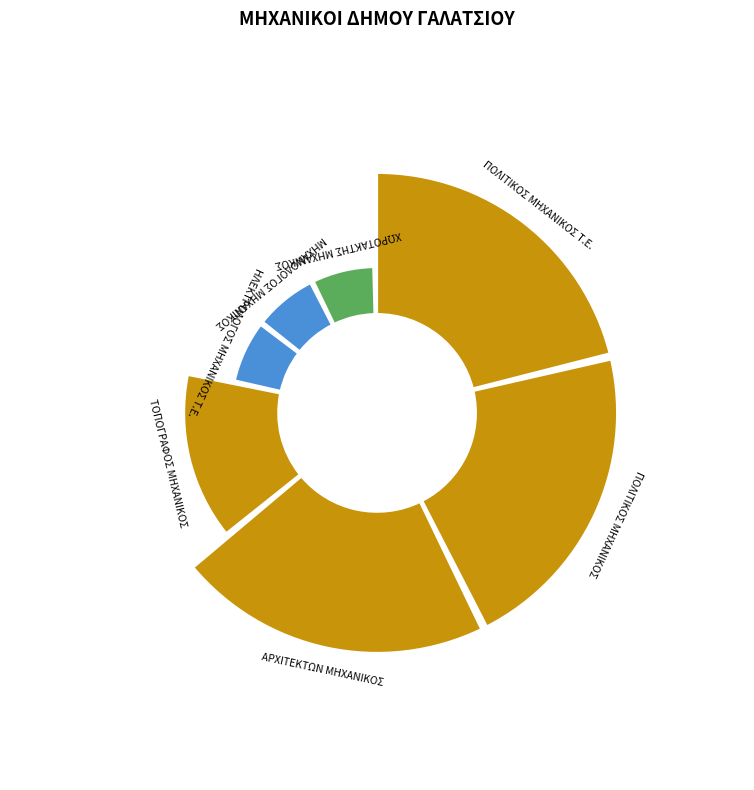

Is there any slice that represents more than half of the pie?

No